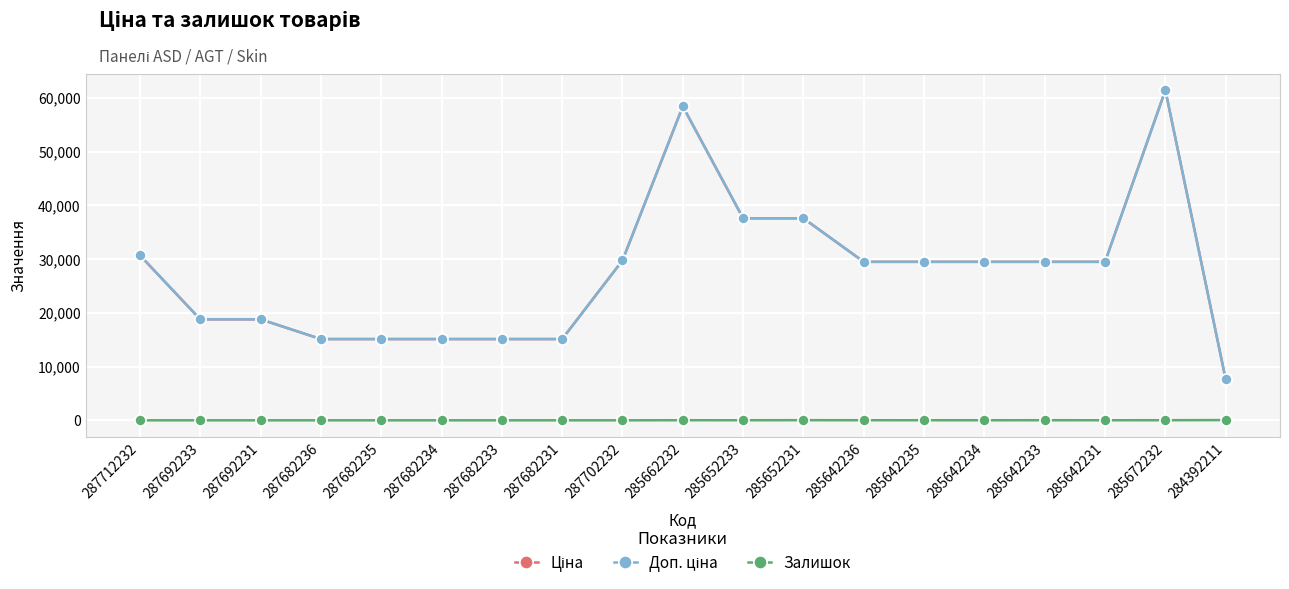

Does the chart have visible grid lines?

Yes